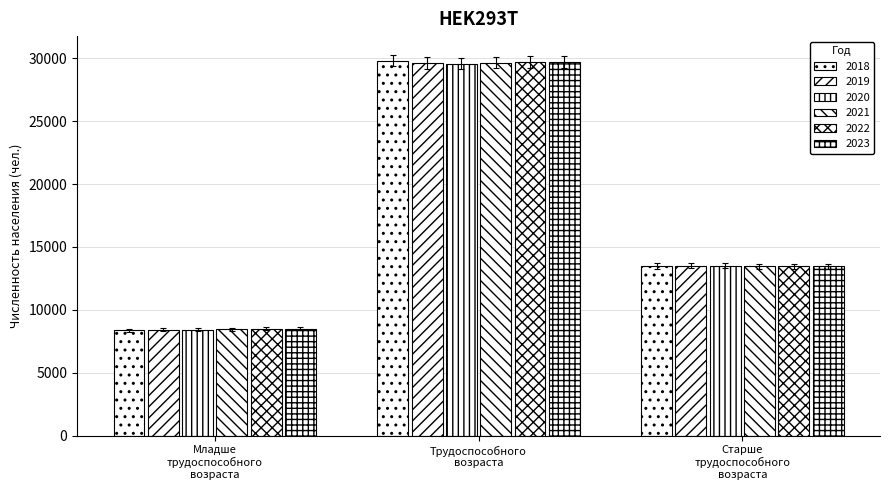

Count the number of categories in the chart.

3